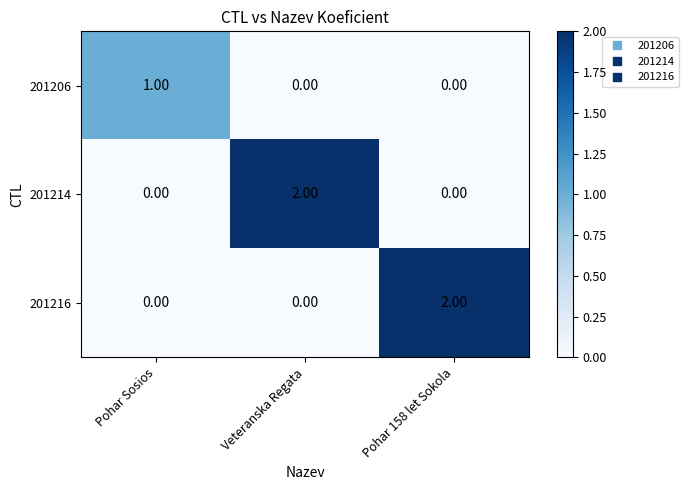

What is the difference between the highest and lowest values at Veteranska Regata?

2